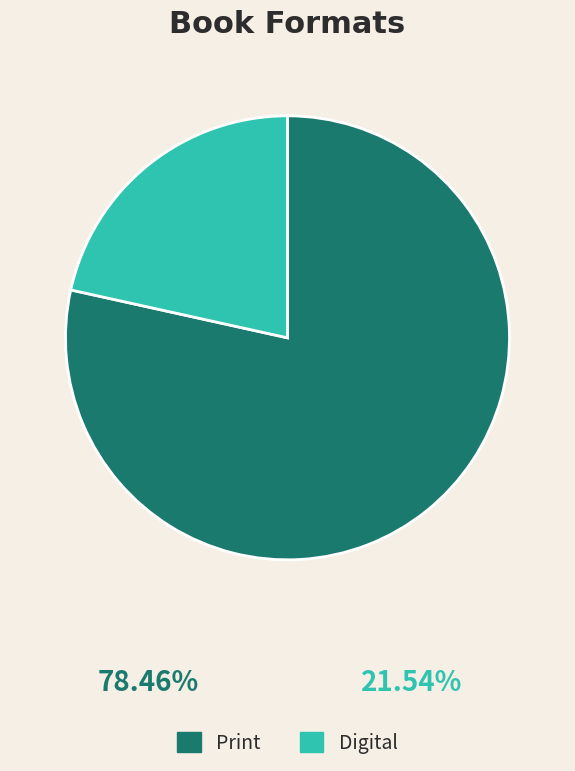

Is there a majority slice in this chart?

Yes